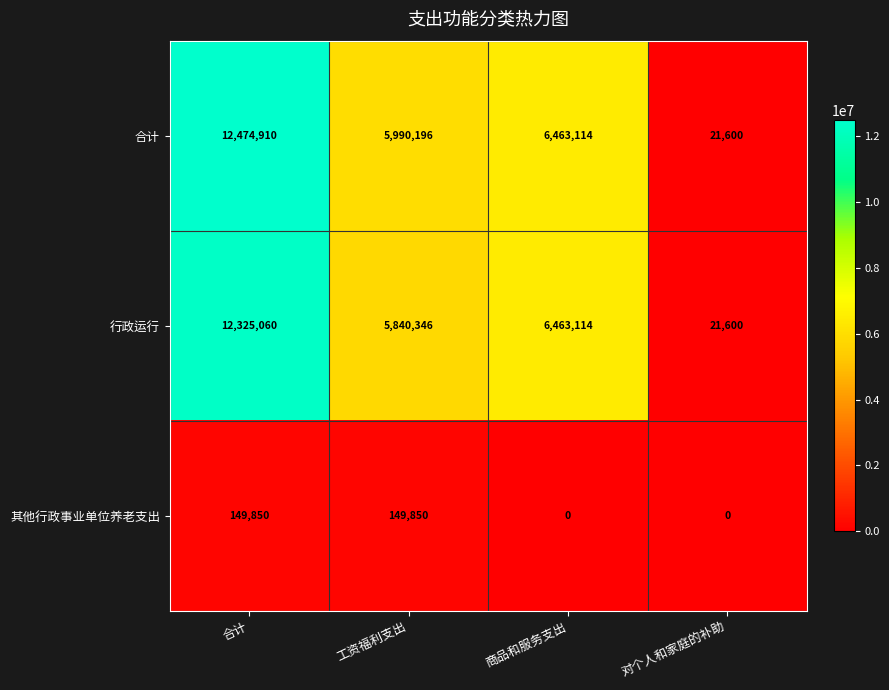

List the series in order of their peak value, lowest first.

其他行政事业单位养老支出, 行政运行, 合计